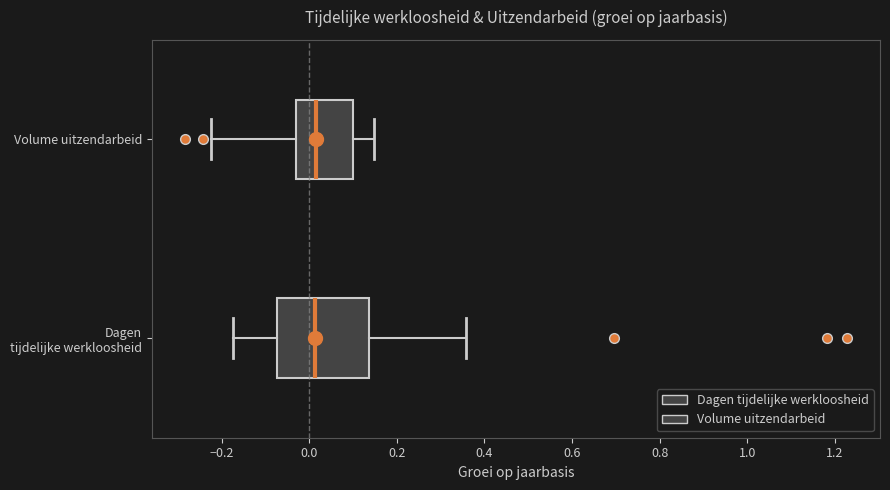

Reading bottom to top, read every box against the x-axis: the position of its median line, the range the box covers, and the ends of its whiskers. The values are not printed on the chart, so give them approximately, as read against the axis.

Dagen tijdelijke werkloosheid: median 0.02, box -0.08 to 0.14, whiskers -0.18 to 0.36
Volume uitzendarbeid: median 0.02, box -0.04 to 0.10, whiskers -0.22 to 0.14